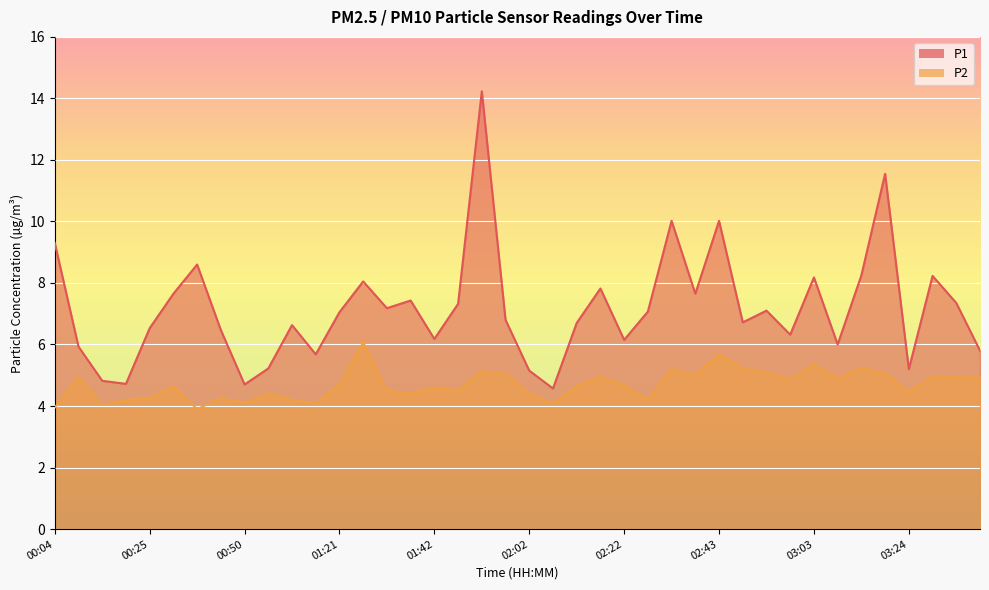

Reading left to right, extract all data points from this chart.

P1: 9.3	5.9	4.8	4.7	6.5	7.7	8.6	6.5	4.7	5.2	6.6	5.7	7.0	8.1	7.2	7.4	6.2	7.3	14.2	6.8	5.2	4.6	6.7	7.8	6.2	7.1	10.0	7.7	10.0	6.7	7.1	6.3	8.2	6.0	8.2	11.6	5.2	8.2	7.3	5.8
P2: 4.0	5.0	4.0	4.2	4.2	4.7	3.9	4.2	4.1	4.4	4.2	4.1	4.7	6.1	4.5	4.4	4.6	4.5	5.1	5.0	4.4	4.1	4.7	5.0	4.7	4.2	5.2	5.0	5.7	5.2	5.1	4.9	5.3	4.9	5.2	5.0	4.5	5.0	4.9	4.9